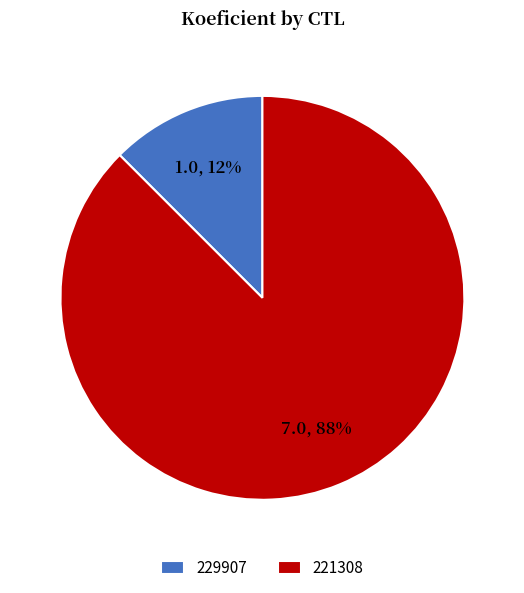

How many slices are in this pie chart?

2